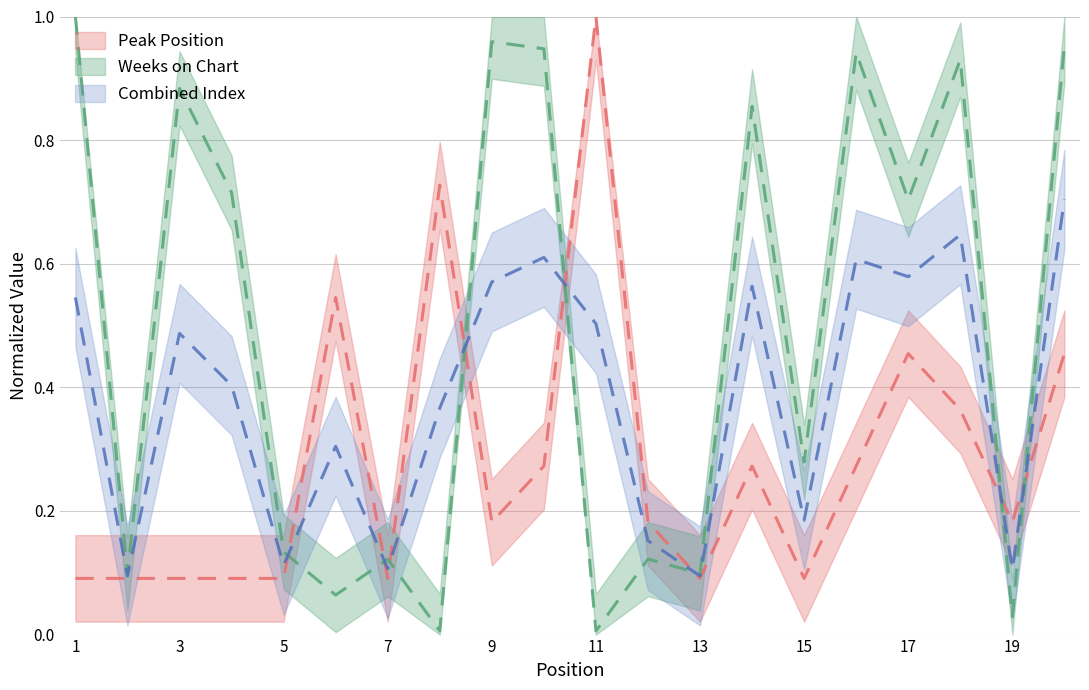

What is the value of the Peak Position point at the 4th from the left?

0.1